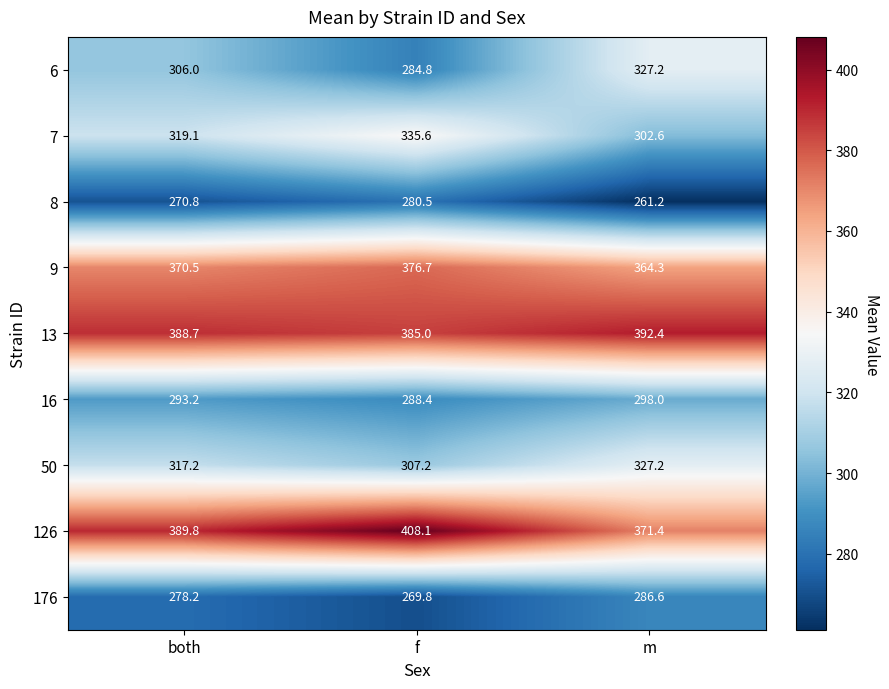

At how many categories does at least one series exceed 266?

3